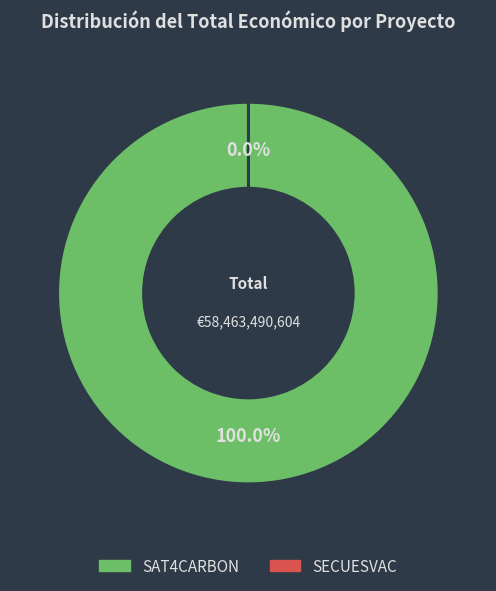

What percentage do SAT4CARBON and SECUESVAC together represent?

100.0%